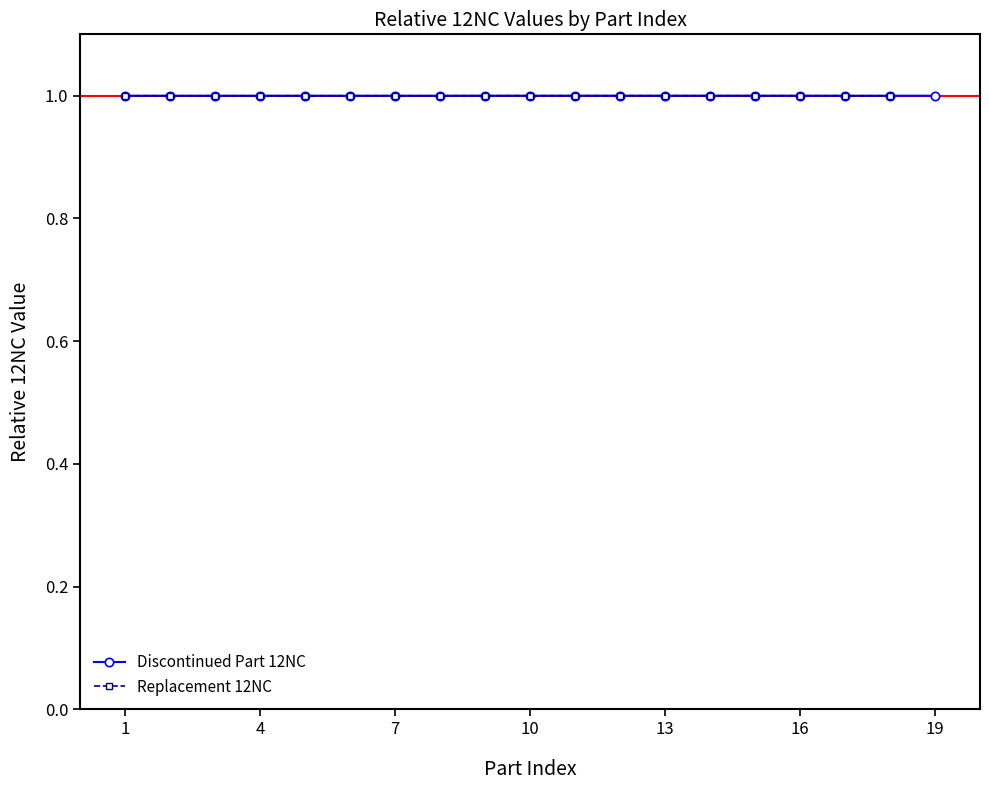

True or false: Replacement 12NC has more than 1 points higher than both neighbors.

True